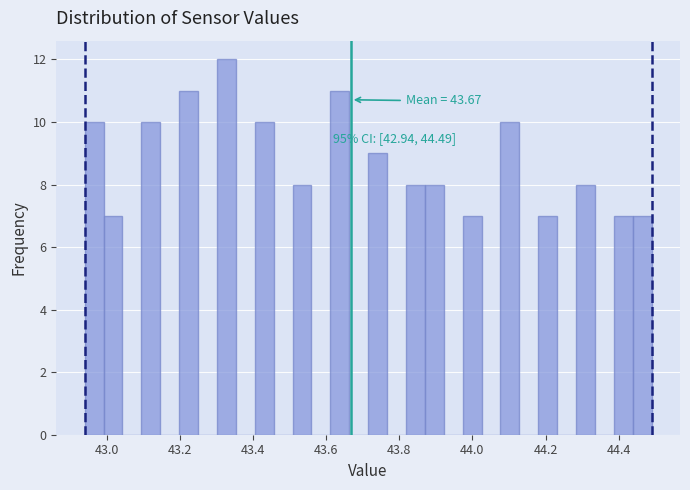

Around what value on the x-axis is the tallest bar? Give the approximate position of its centre, as read against the axis.

43.32